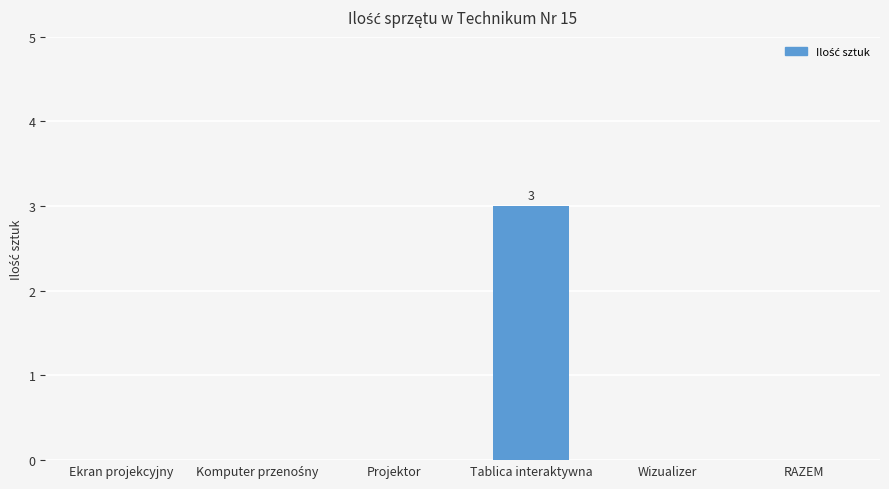

Reading left to right, transcribe all the data shown in this chart.

0	0	0	3	0	0